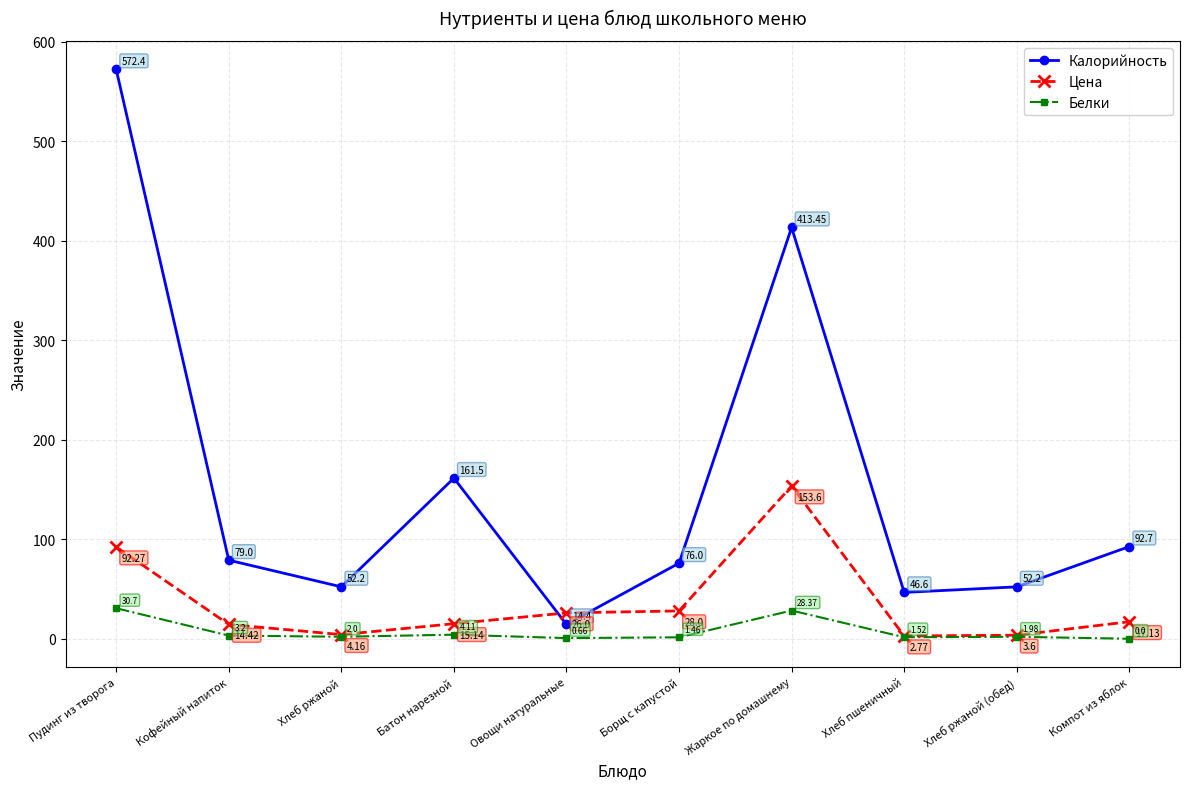

At which category does the chart reach its minimum across all series?

Компот из яблок